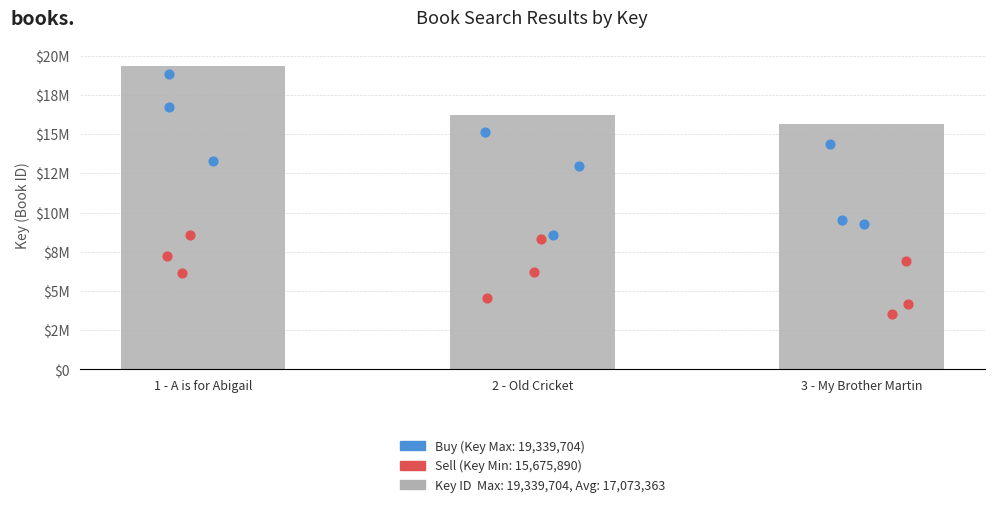

Is the value of Sell Liquidations at 1 - A is for Abigail greater than the value of Key (ID) at 1 - A is for Abigail?

No